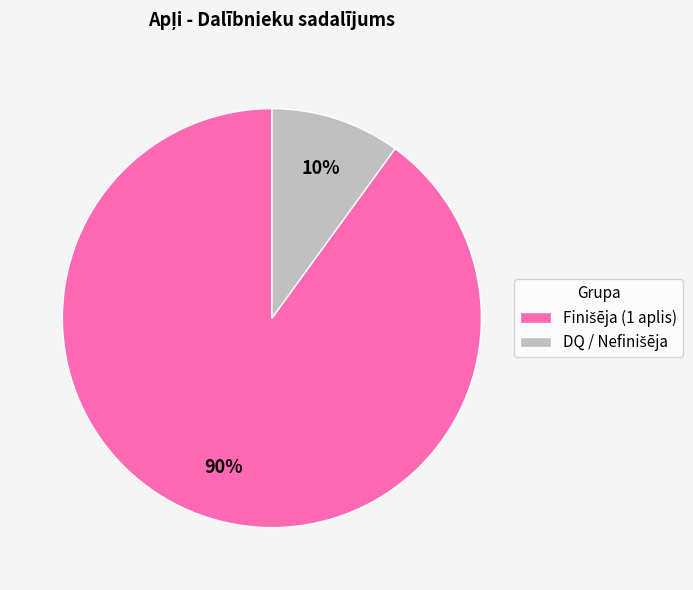

Does any single category account for the majority?

Yes